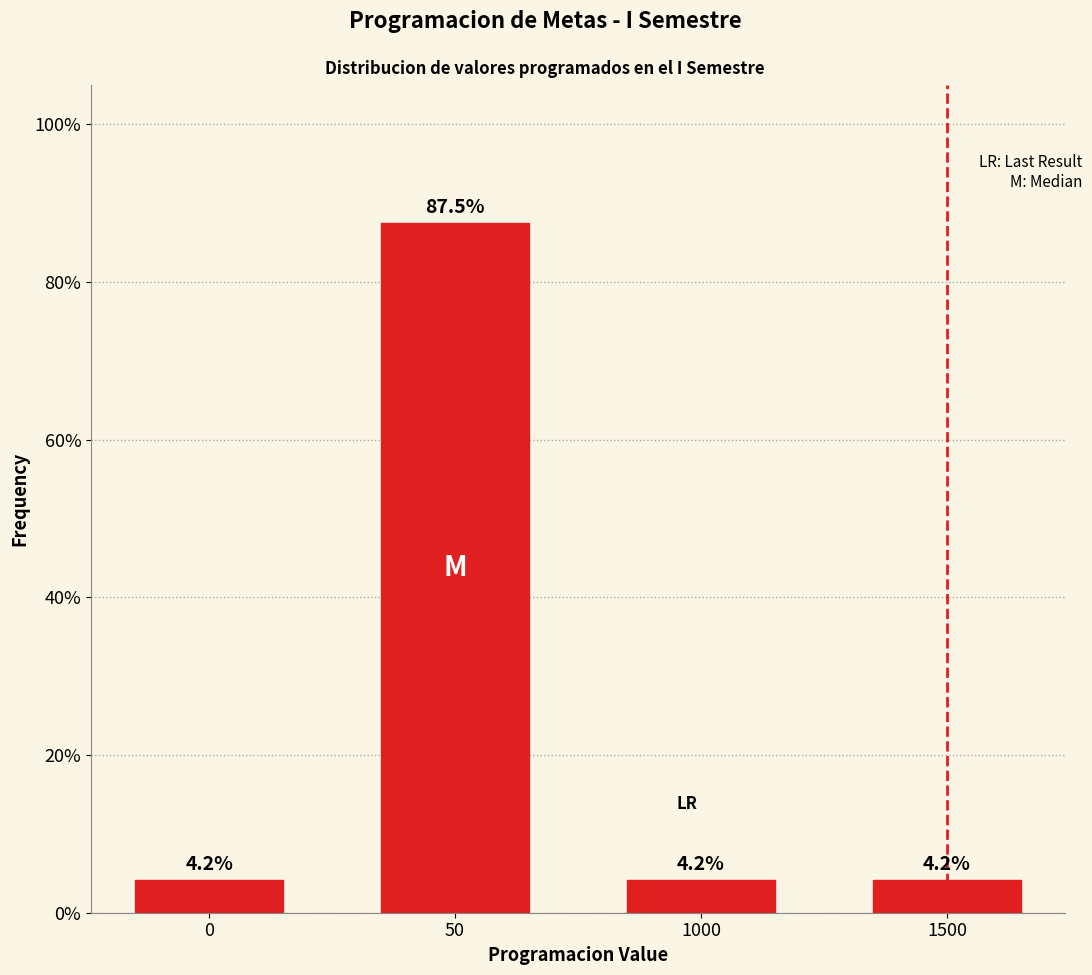

Reading left to right, what are all the values shown in this chart?

4.2	87.5	4.2	4.2